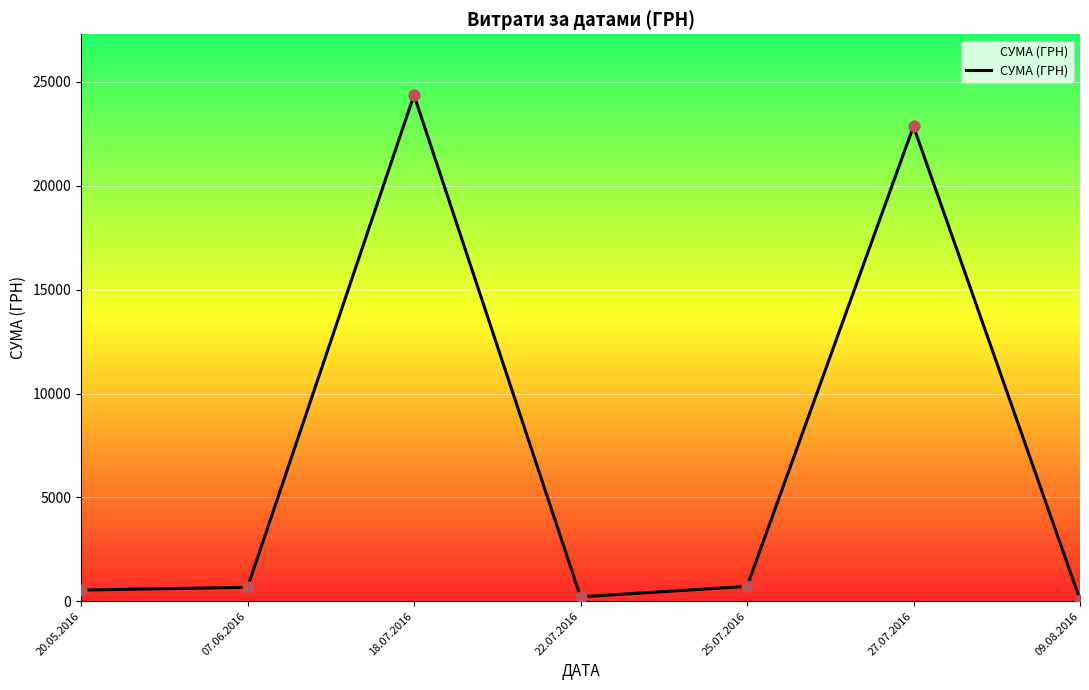

Which has a higher value, 27.07.2016 or 07.06.2016?

27.07.2016